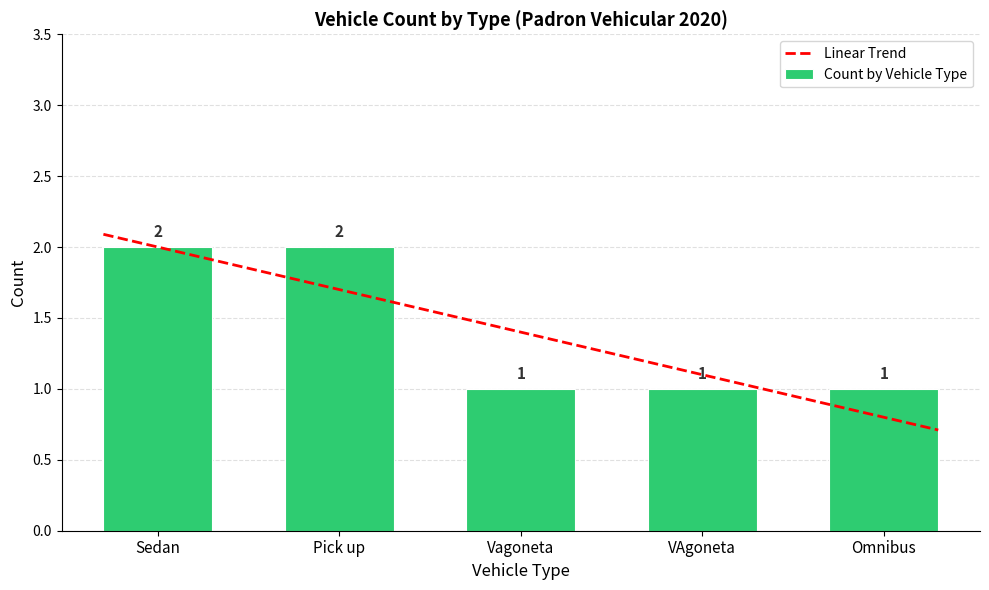

What is the minimum value shown in the chart?

1